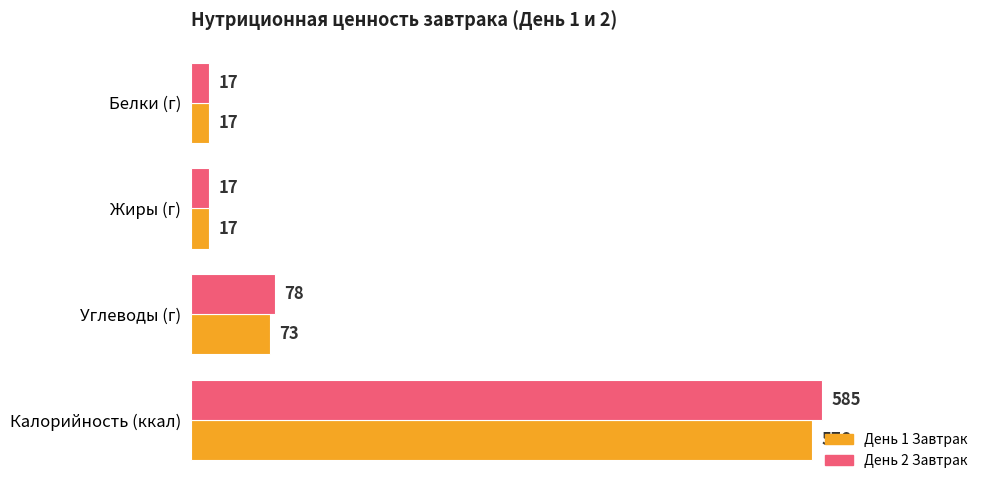

What are all the series names shown in the legend?

День 1 Завтрак, День 2 Завтрак